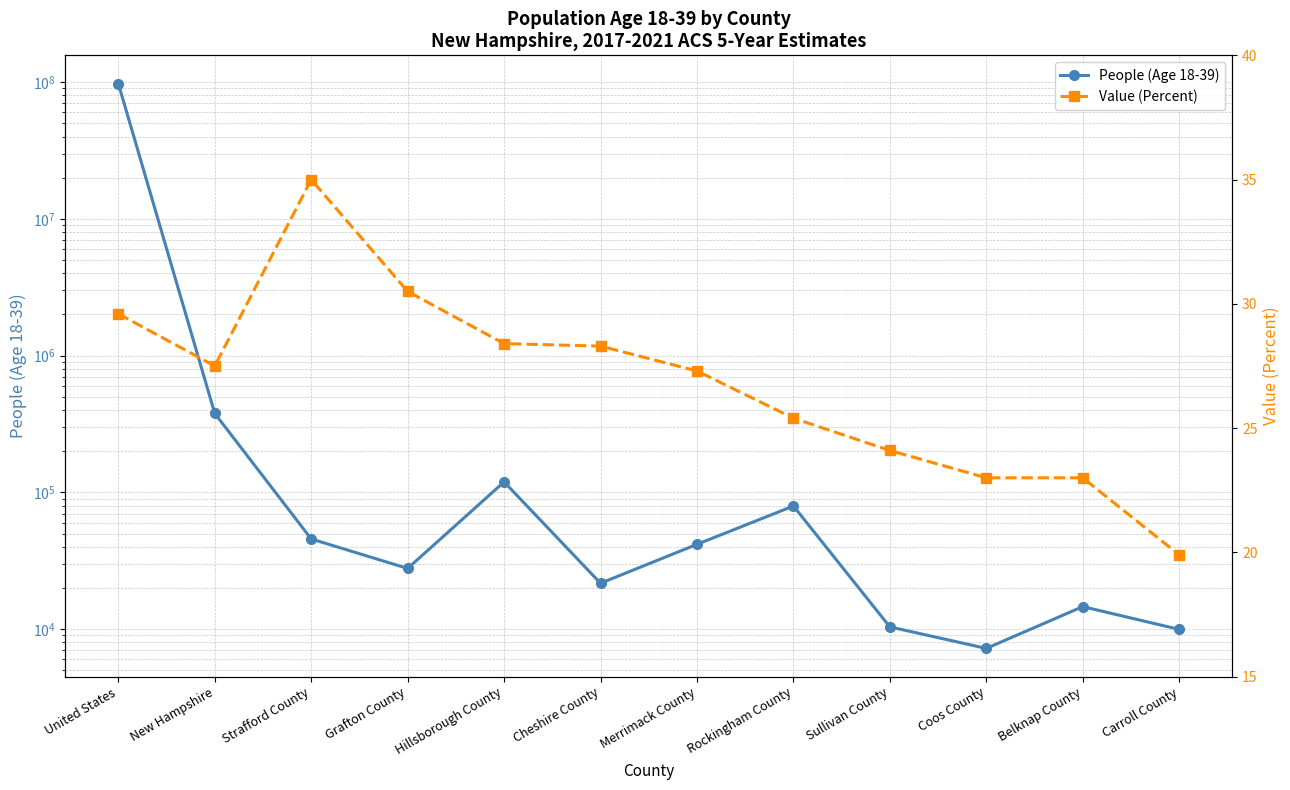

Which series changed the most between Cheshire County and Coos County?

People (Age 18-39)